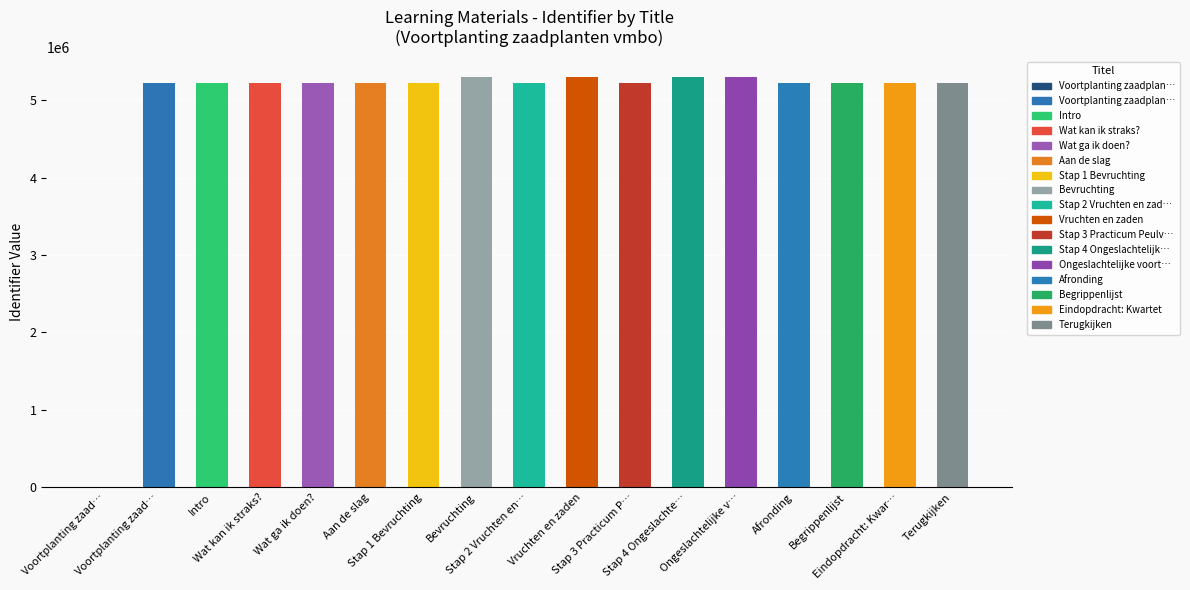

Is it true that the value at Ongeslachtelijke v… is 5296526?

True